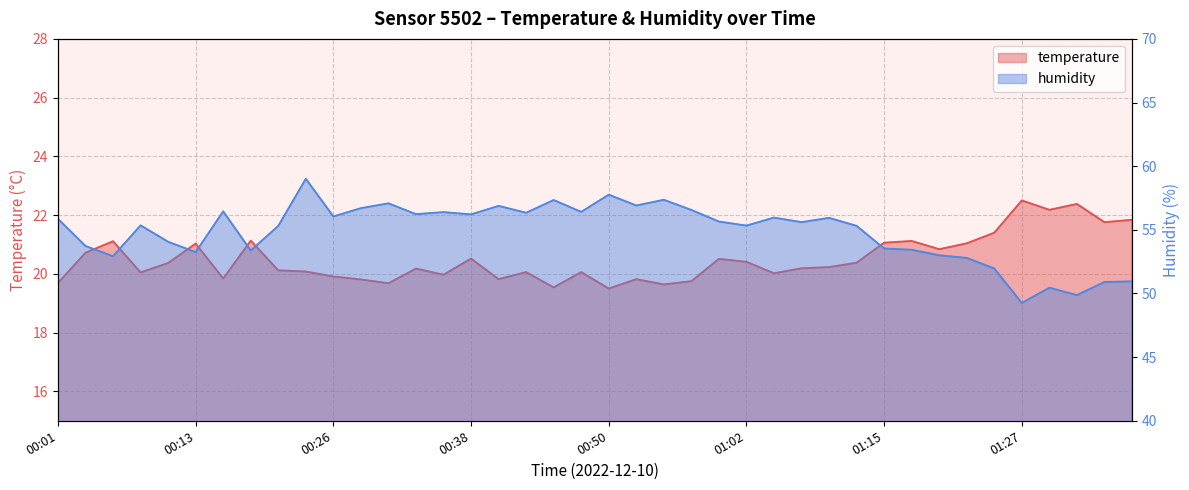

What is the value of the humidity point at the 38th from the left?

49.9